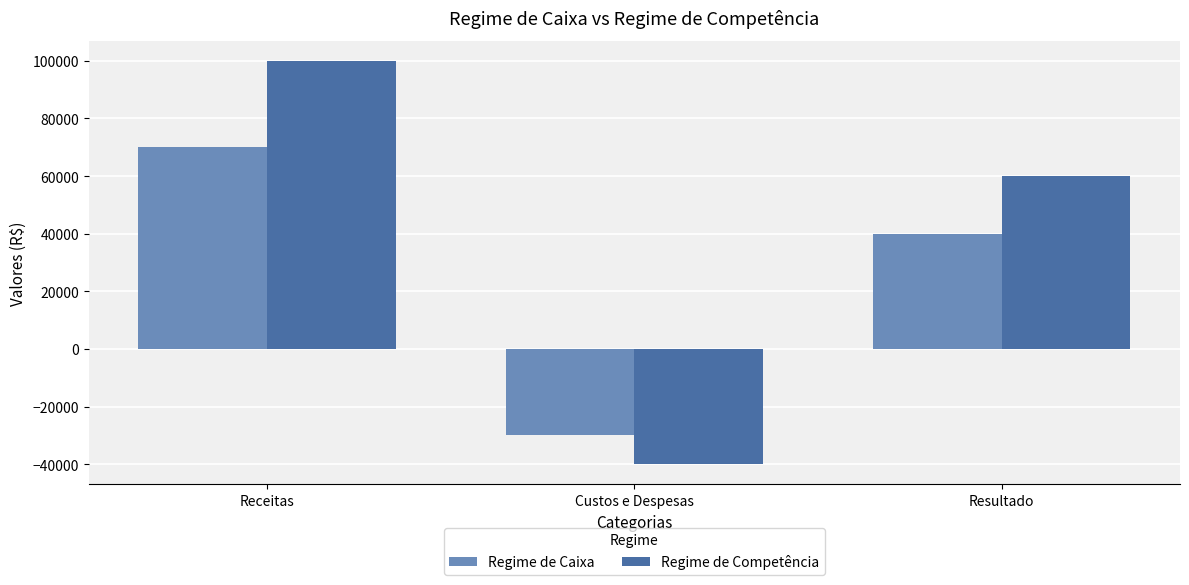

Count the number of categories in the chart.

3